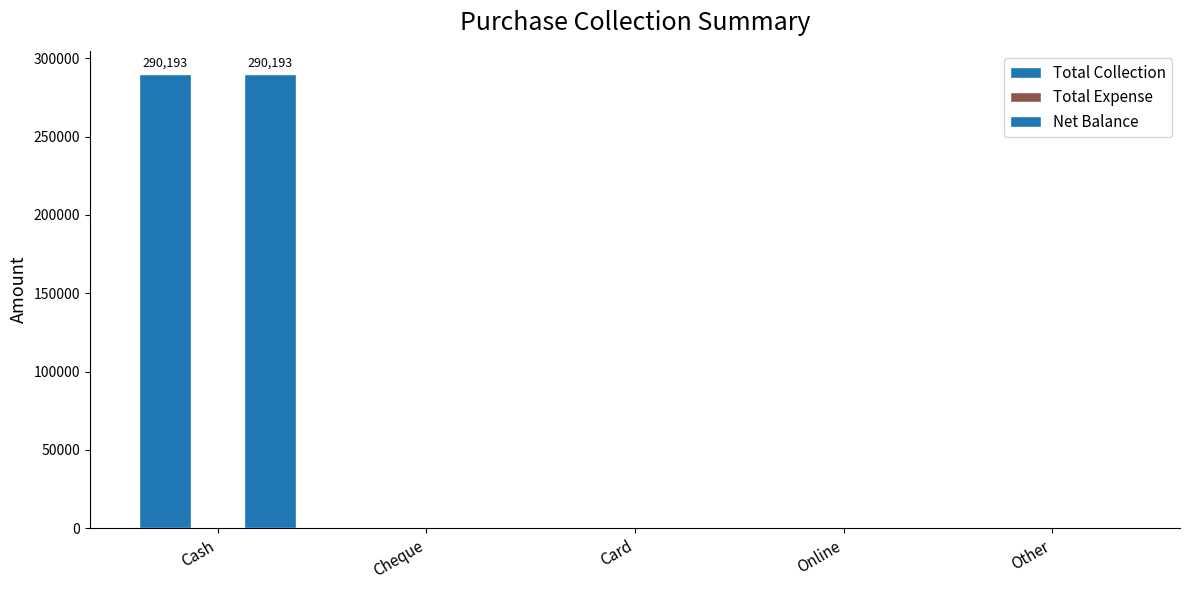

How many data points does each series have?

5